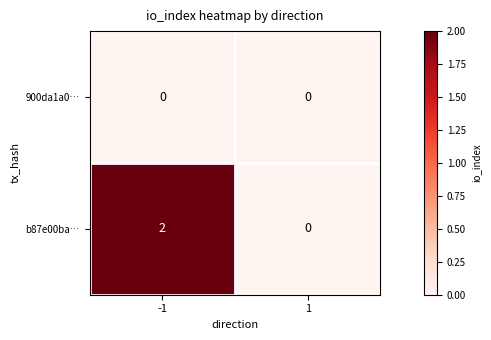

Which series changed the most between -1 and 1?

b87e00ba…